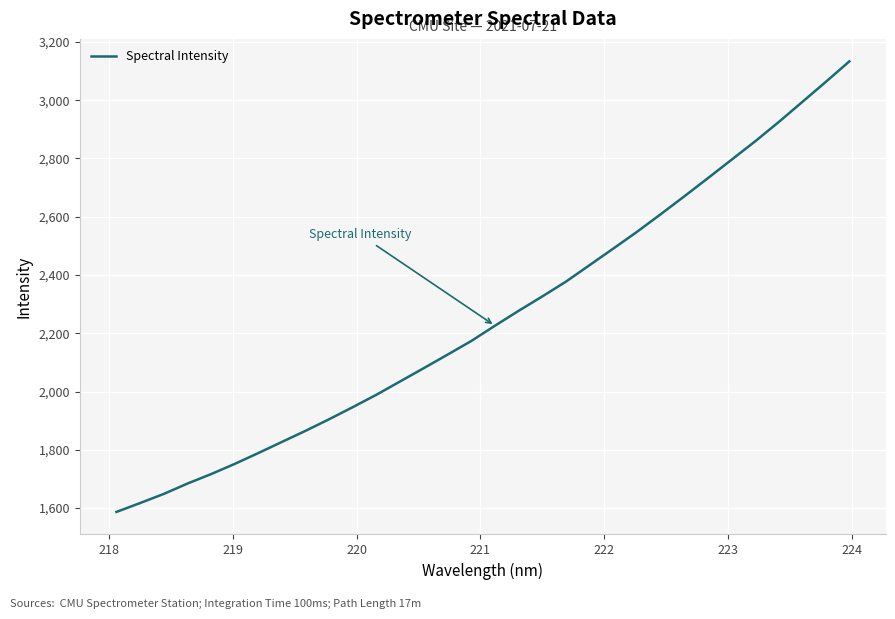

What is the difference between the maximum and minimum values?

1546.2